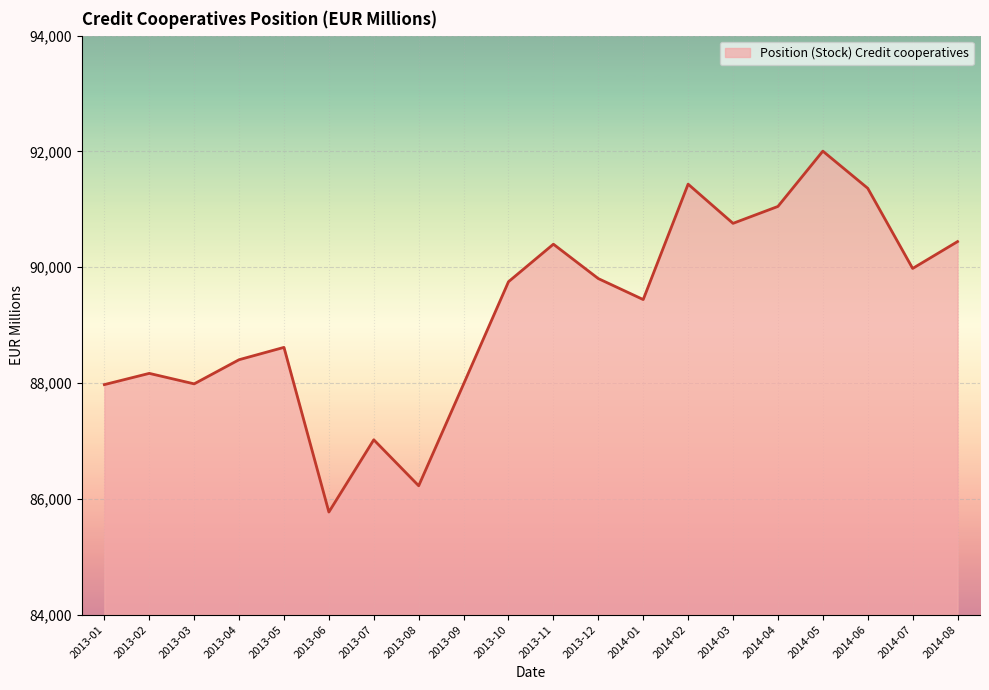

True or false: the data shows 87986 at 2013-03.

True